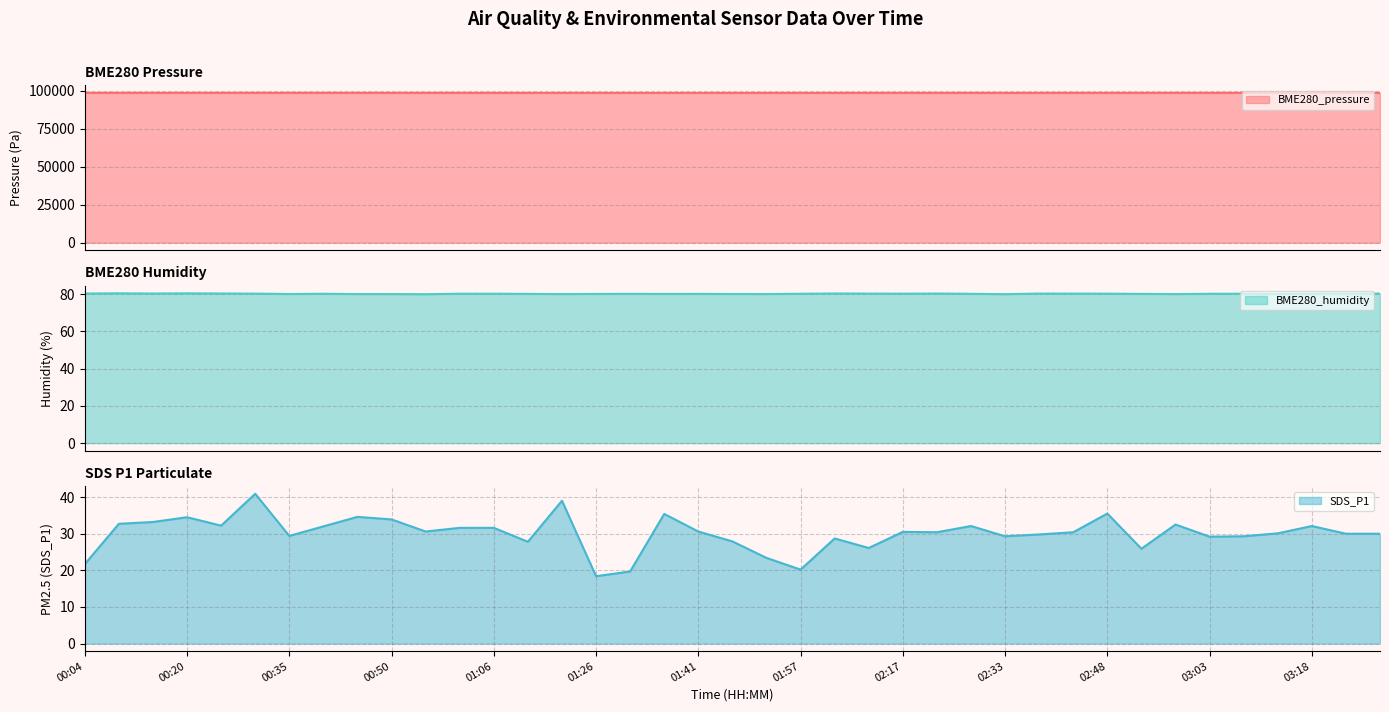

Where is the first local minimum for SDS_P1?

00:25